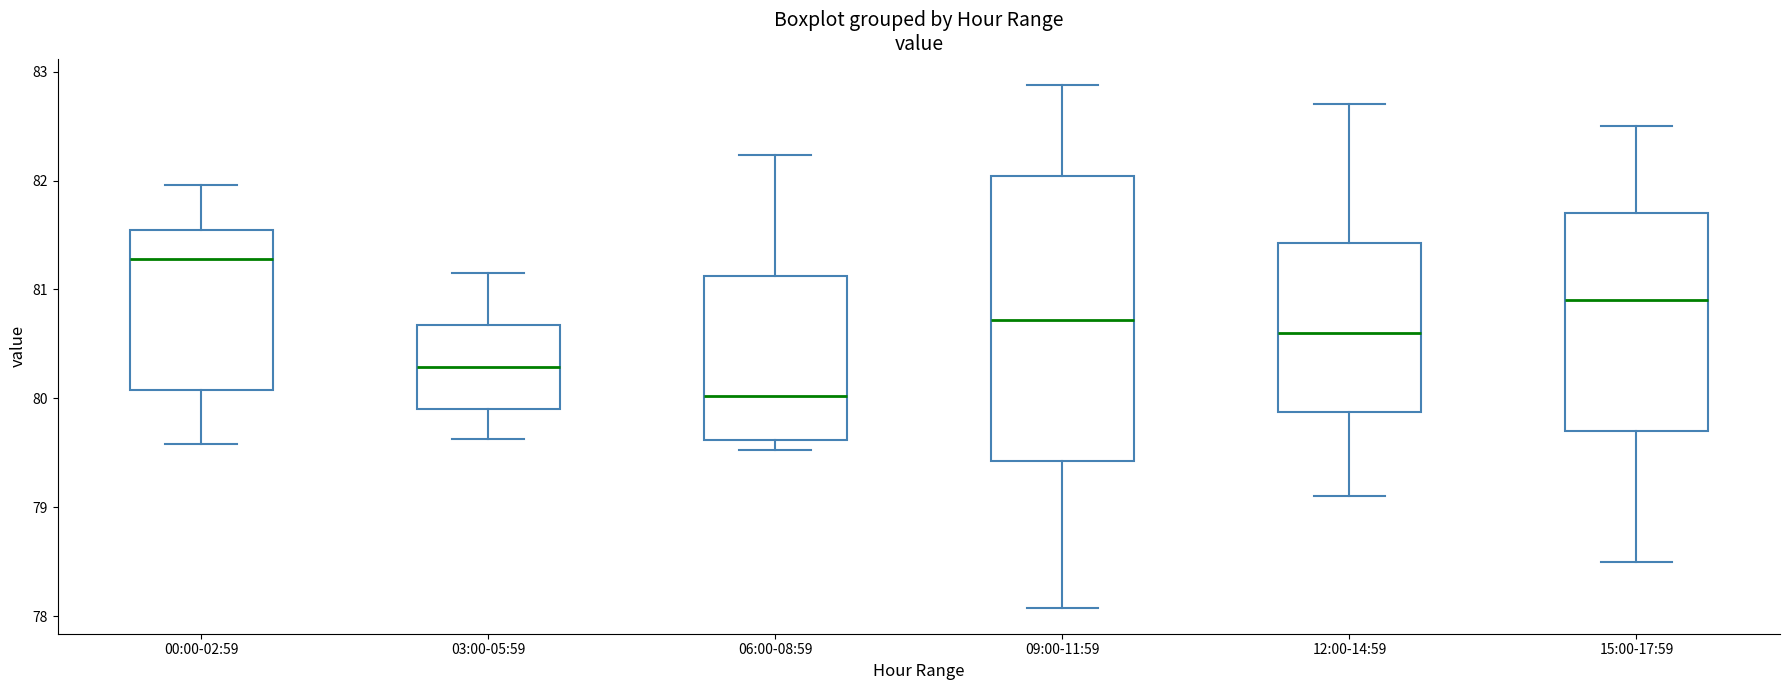

Where is the upper edge of the box for 00:00-02:59 on the y-axis? The values are not printed on the chart, so give them approximately, as read against the axis.

81.5